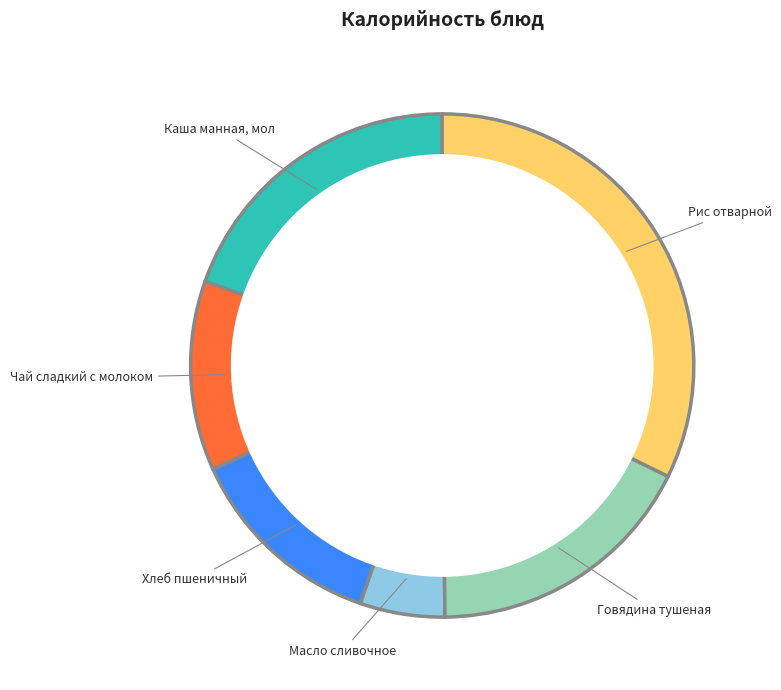

Is there any slice that represents more than half of the pie?

No